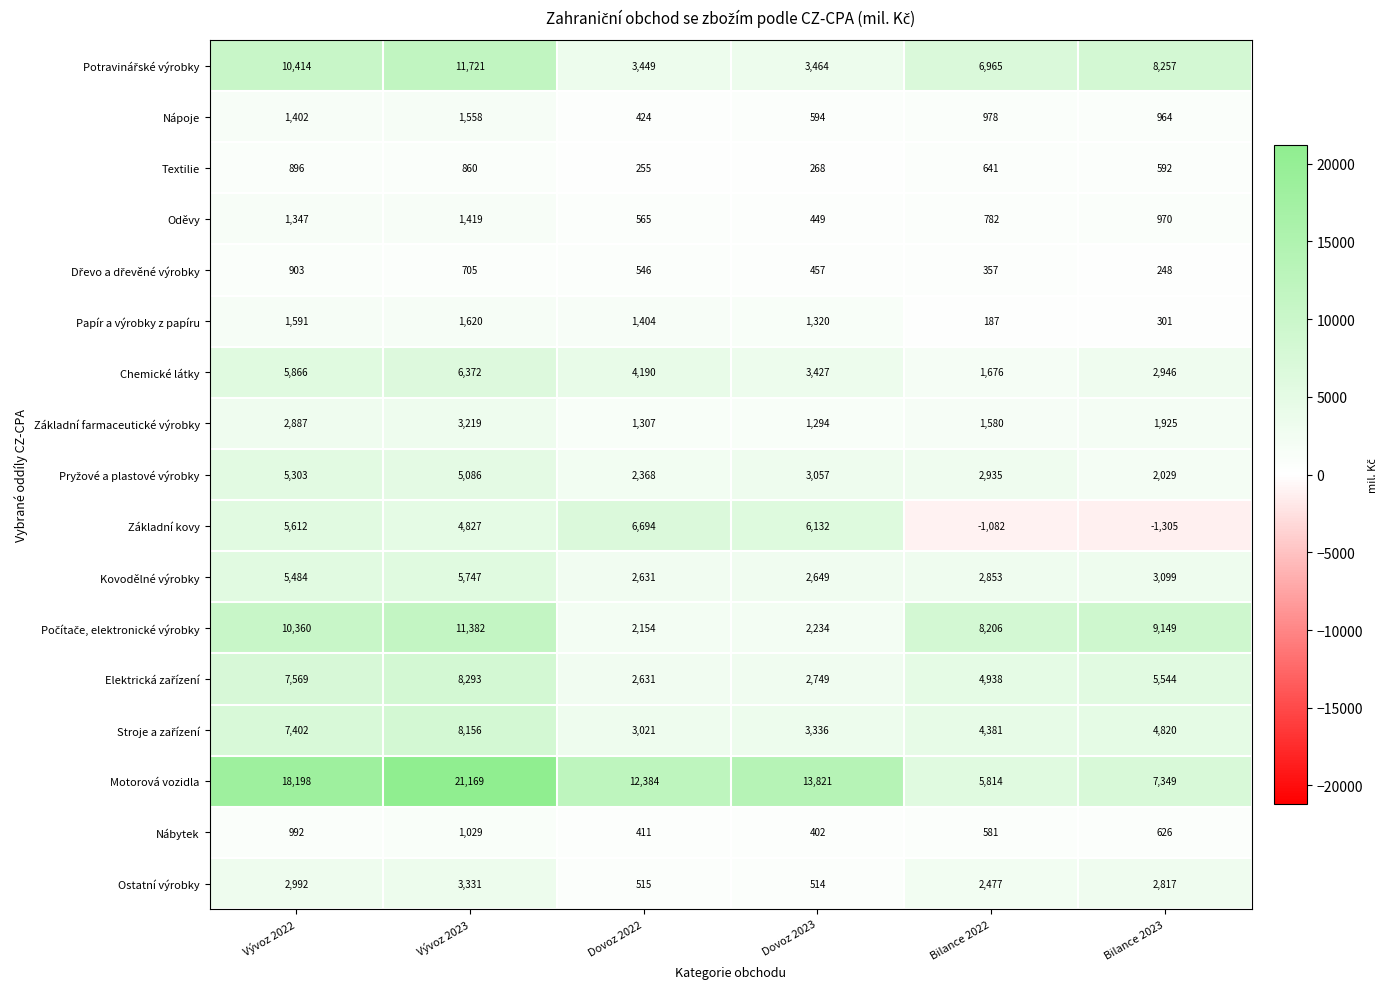

At which label is Kovodělné výrobky closest to 4189?

Bilance 2023